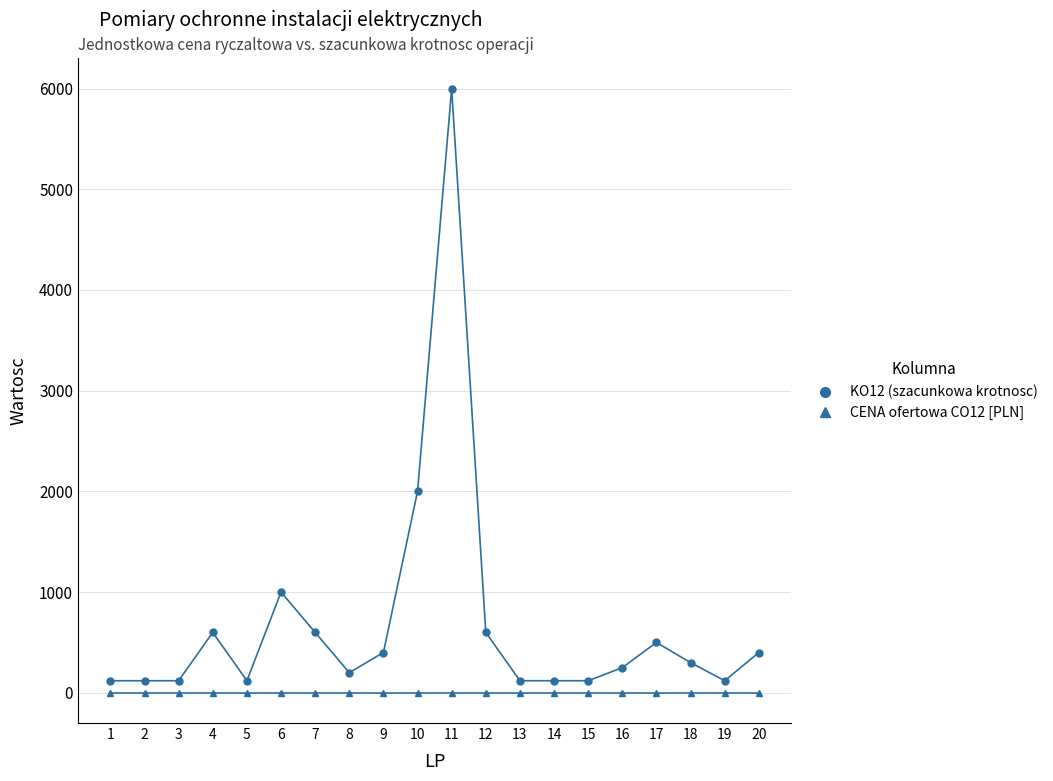

What are all the series names shown in the legend?

KO12 (szacunkowa krotnosc), CENA ofertowa CO12 [PLN]